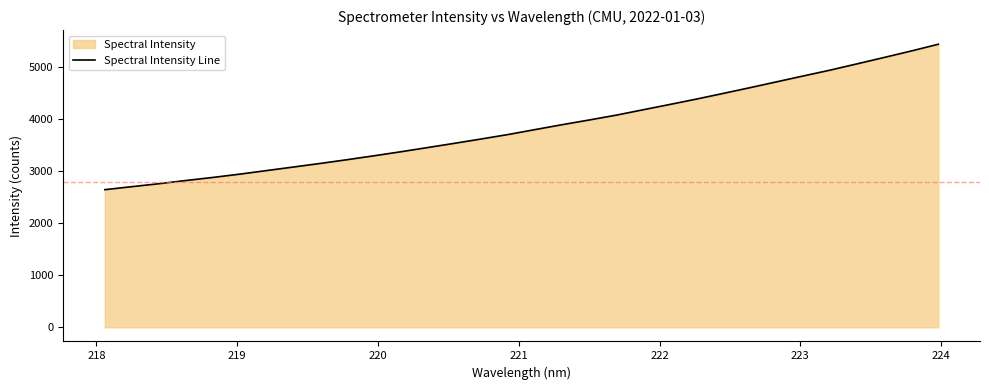

What is the minimum value shown in the chart?

2647.0